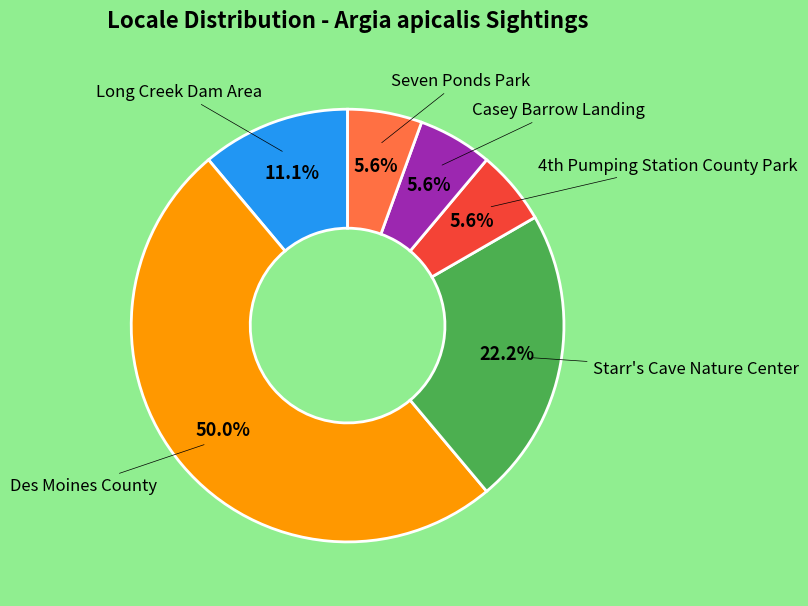

Count the number of slices in the pie.

6